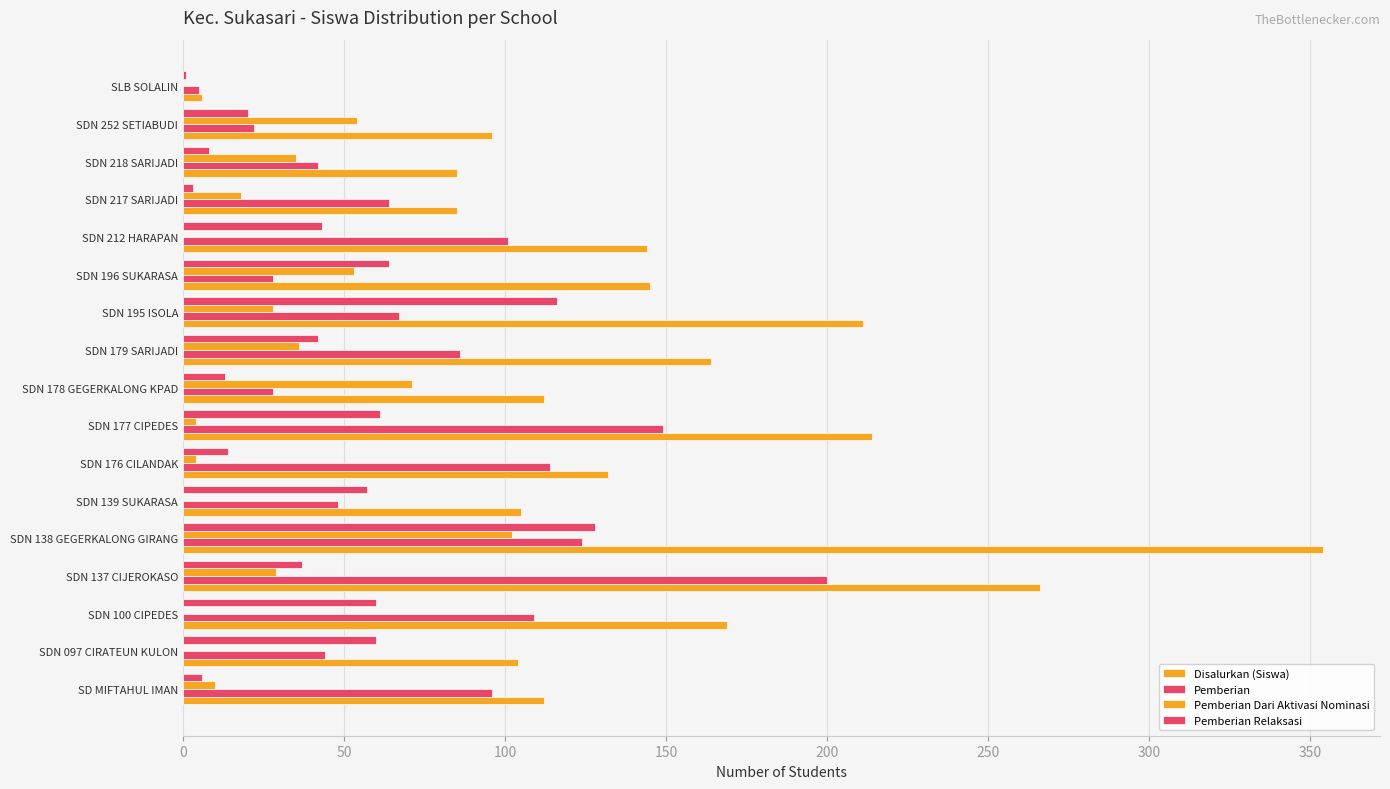

Reading left to right, list all the values displayed in this chart.

Disalurkan (Siswa): 112	104	169	266	354	105	132	214	112	164	211	145	144	85	85	96	6
Pemberian: 96	44	109	200	124	48	114	149	28	86	67	28	101	64	42	22	5
Pemberian Dari Aktivasi Nominasi: 10	0	0	29	102	0	4	4	71	36	28	53	0	18	35	54	0
Pemberian Relaksasi: 6	60	60	37	128	57	14	61	13	42	116	64	43	3	8	20	1